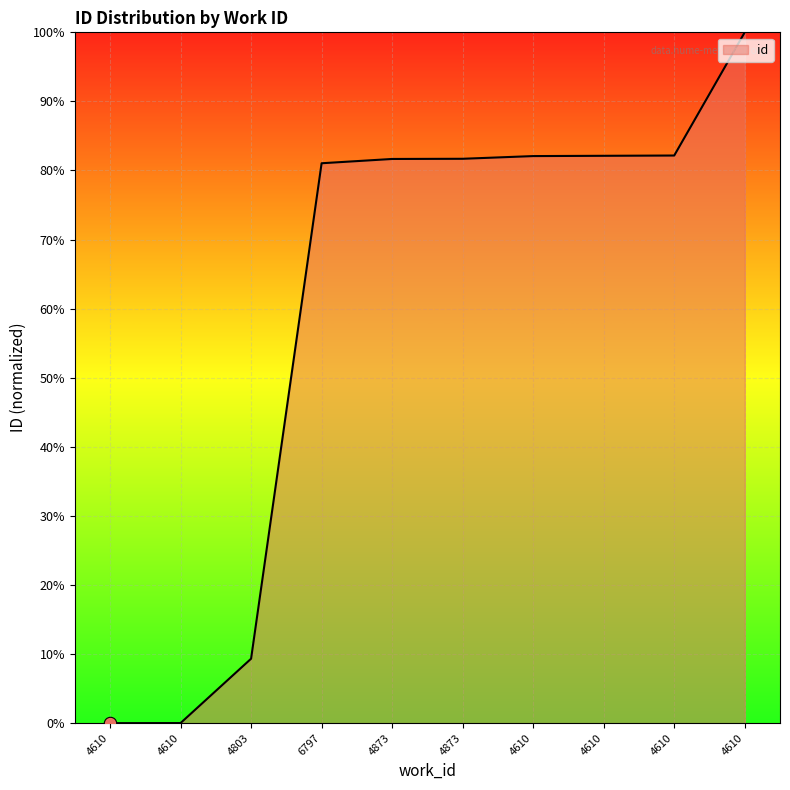

Approximately how many times larger is the value at 4873 compared to 4610?

1.0